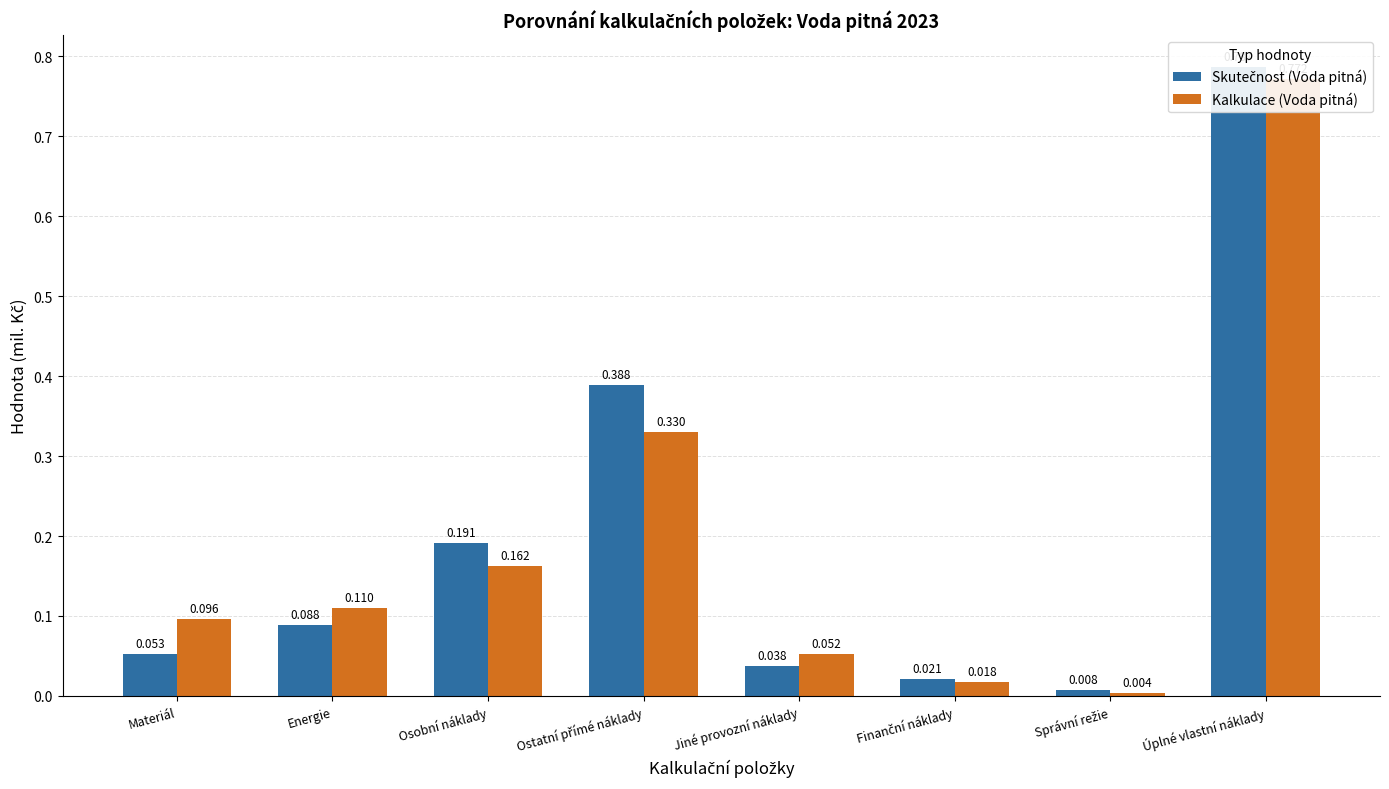

Which series changed the most between Materiál and Osobní náklady?

Skutečnost (Voda pitná)